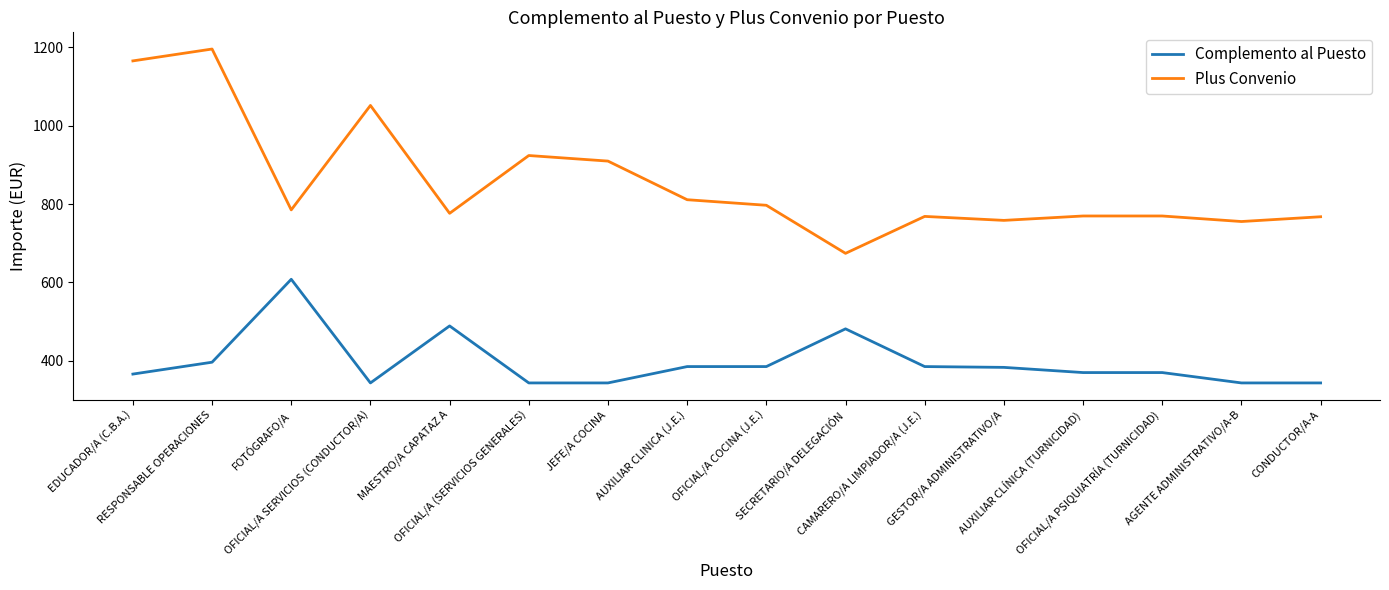

True or false: Plus Convenio and Complemento al Puesto intersect in this chart.

False